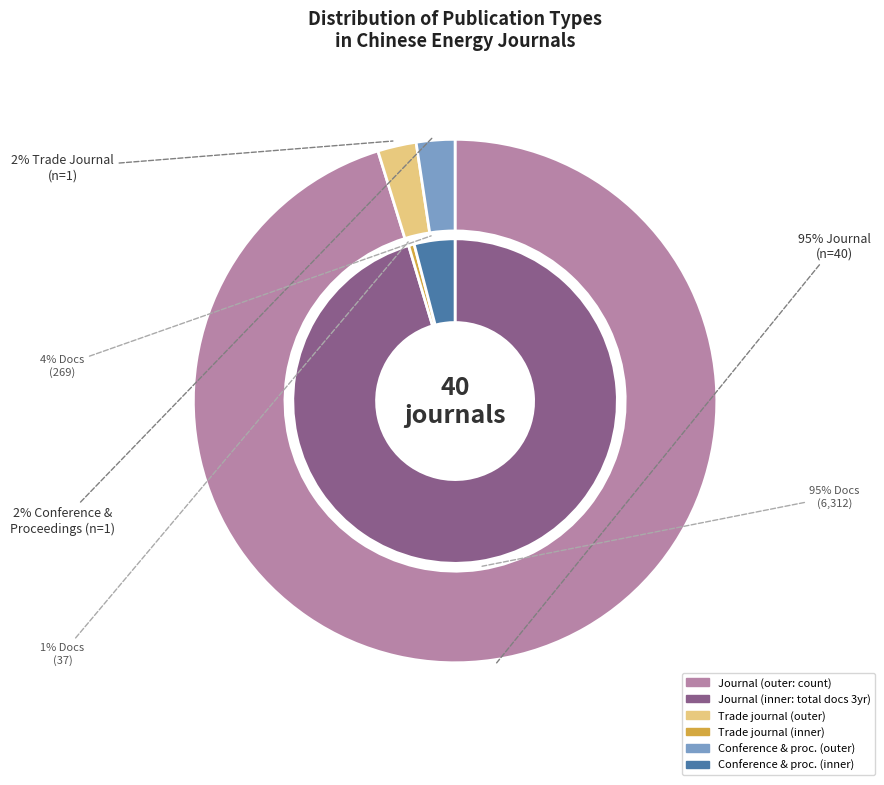

Is there any slice that represents more than half of the pie?

Yes